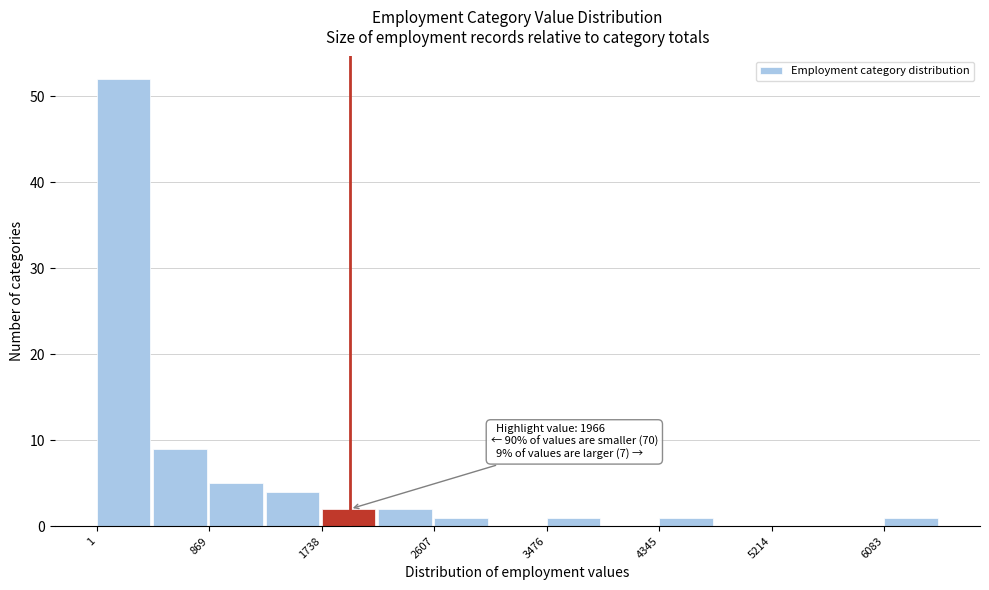

Over which range of the x-axis is the bar tallest?

0 to 400